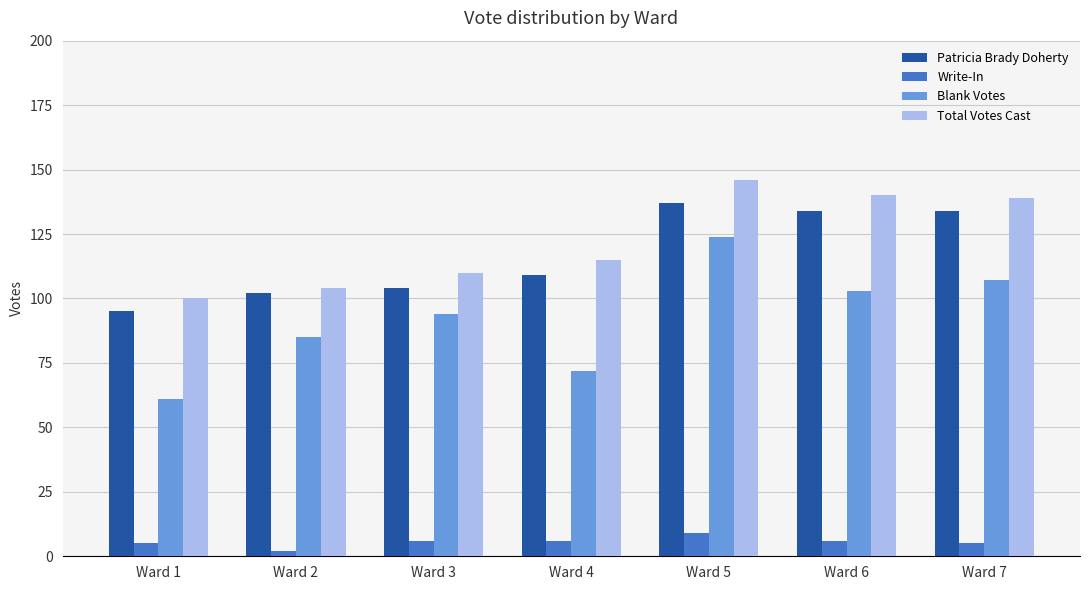

What is the total value across all series at Ward 6?

383